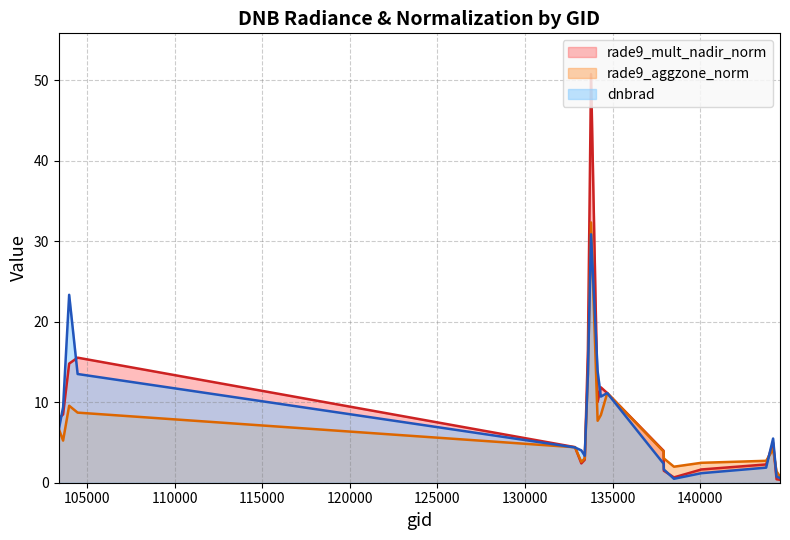

Reading right to left, extract all data points from this chart.

dnbrad: 0.6	0.8	5.5	1.9	1.2	0.5	1.7	2.4	11.1	10.7	13.9	30.9	13.6	3.3	4.0	4.4	13.5	23.4	9.4	6.6
rade9_aggzone_norm: 0.7	1.4	4.2	2.7	2.5	2.0	3.0	3.9	11.1	8.4	7.7	32.4	13.4	3.0	2.6	4.4	8.7	9.6	5.2	6.7
rade9_mult_nadir_norm: 0.4	0.4	5.0	2.3	1.6	0.7	1.5	4.0	11.1	11.9	10.0	50.8	16.5	2.9	2.4	4.4	15.5	14.8	8.5	8.0